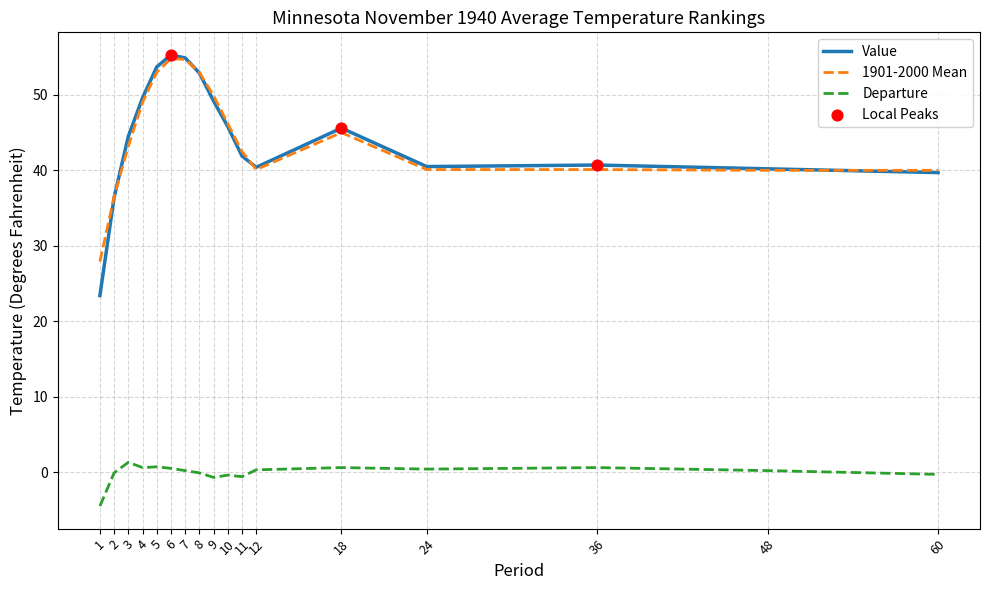

Which series has the largest range (max minus min)?

Value